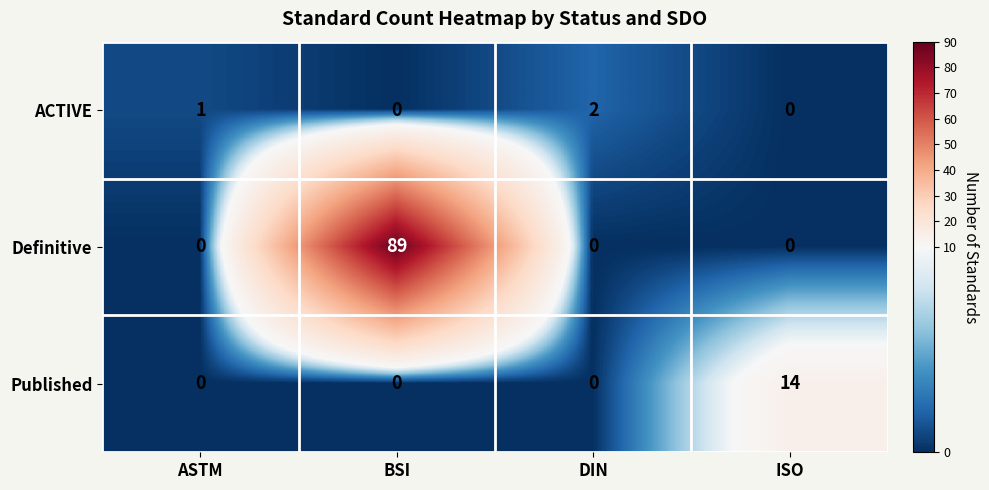

Count the number of data series in this chart.

3